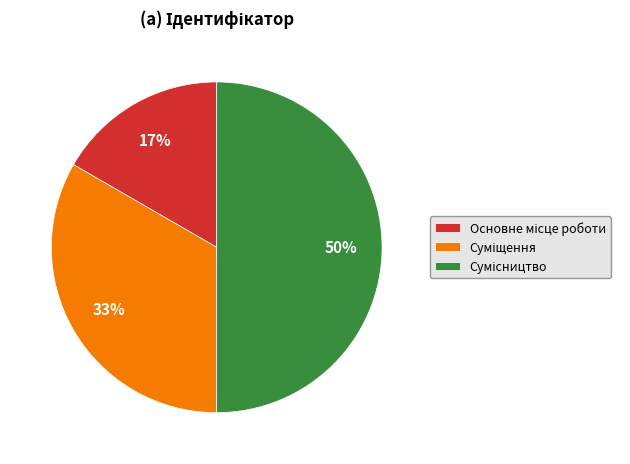

To the nearest percent, what is the difference between the largest and smallest slice percentages?

33%